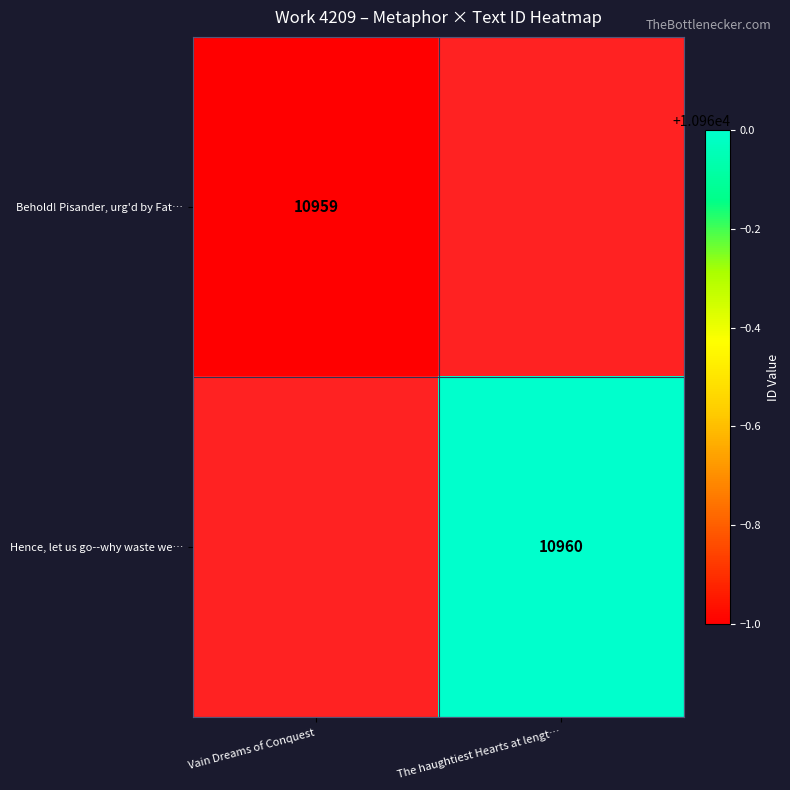

True or false: Behold! Pisander, urg'd by Fat… has a value of 10959 at Vain Dreams of Conquest.

True